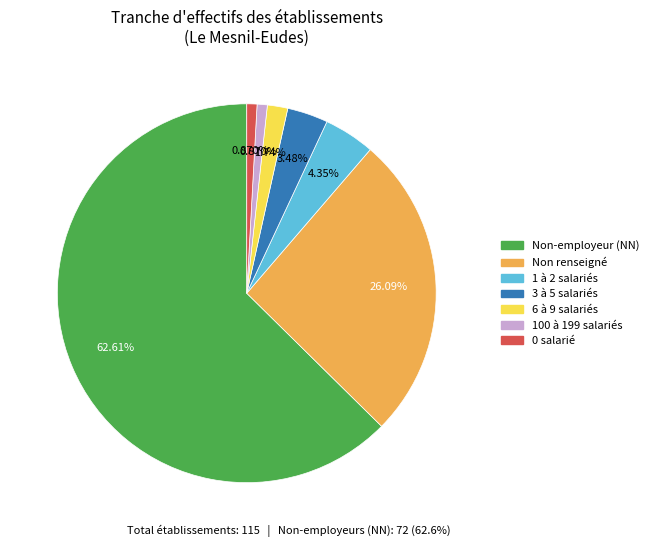

What is the largest slice in the pie chart?

Non-employeur (NN)